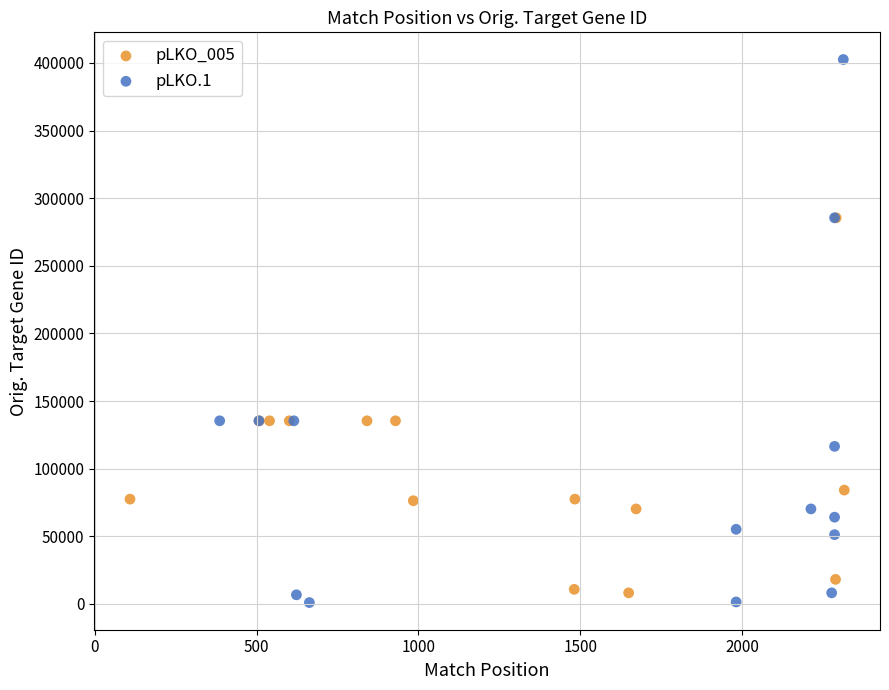

What are all the series names shown in the legend?

pLKO_005, pLKO.1